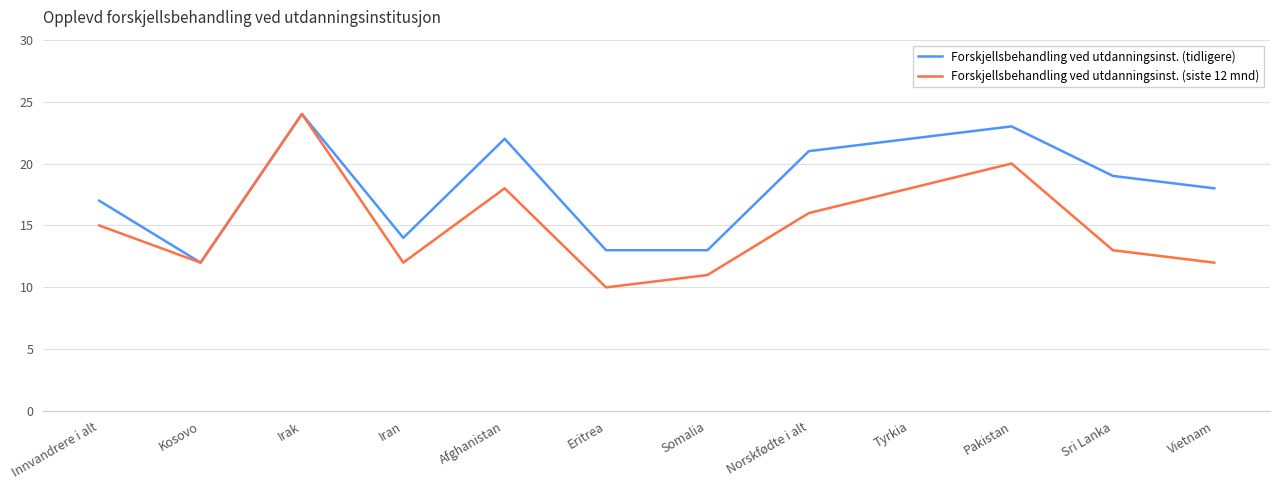

Rank the series at Iran from lowest to highest value.

Forskjellsbehandling ved utdanningsinst. (siste 12 mnd), Forskjellsbehandling ved utdanningsinst. (tidligere)